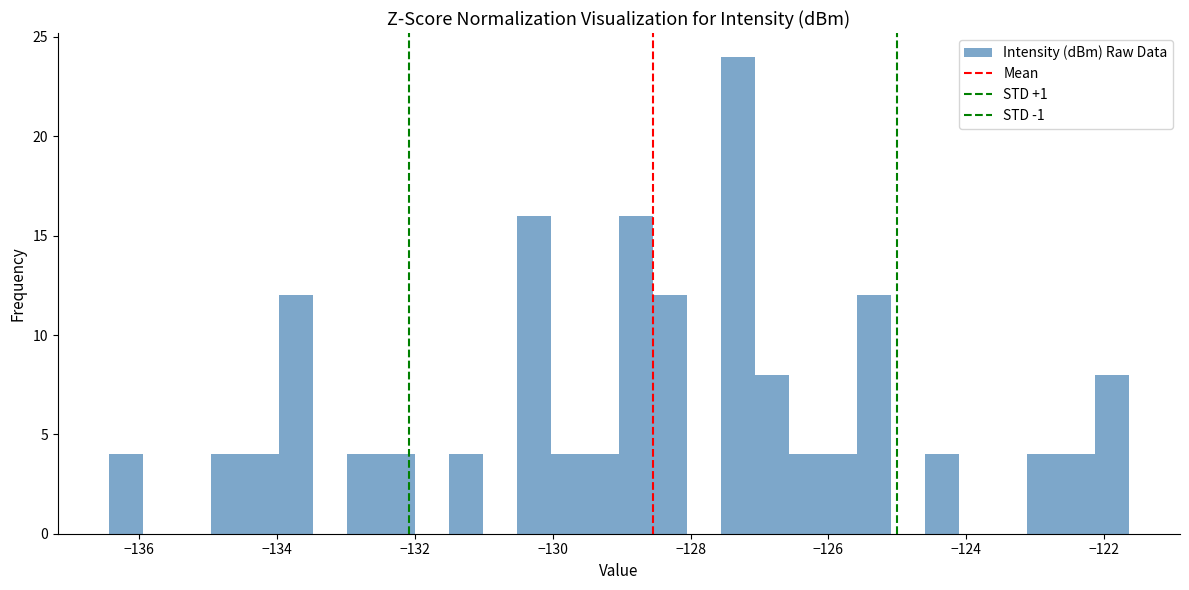

Read against the x-axis, roughly where is the centre of the tallest bar?

-127.4